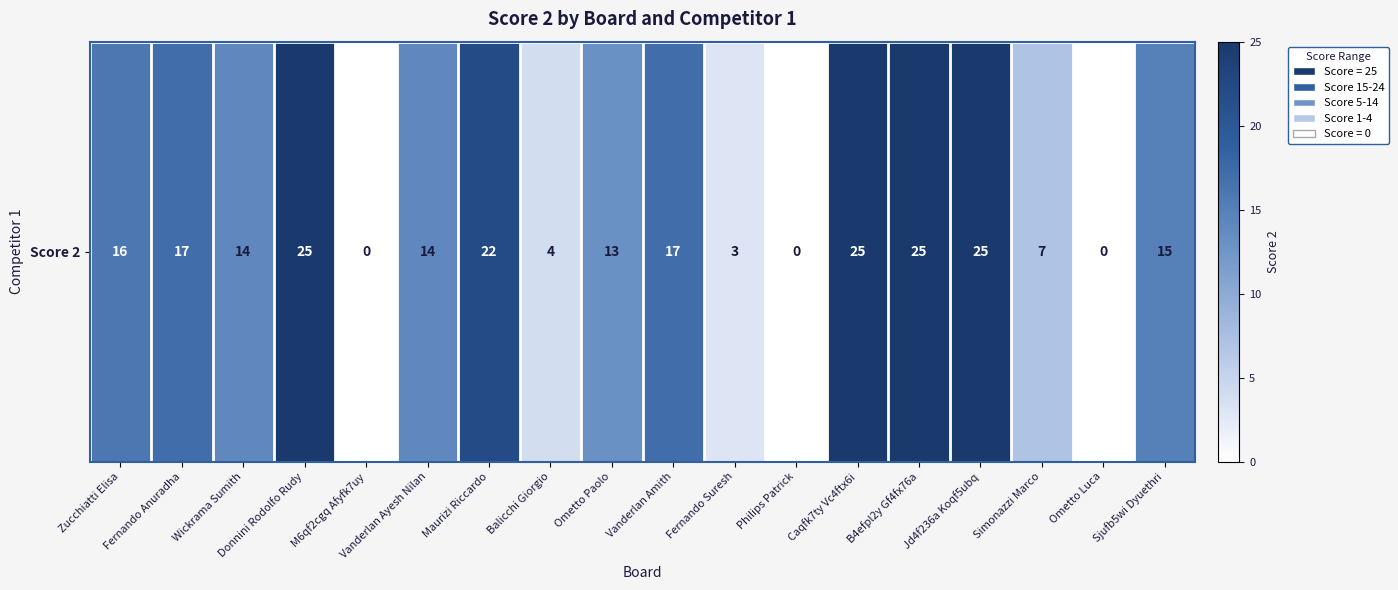

The value at Caqfk7ty Vc4ftx6i is 25. True or false?

True